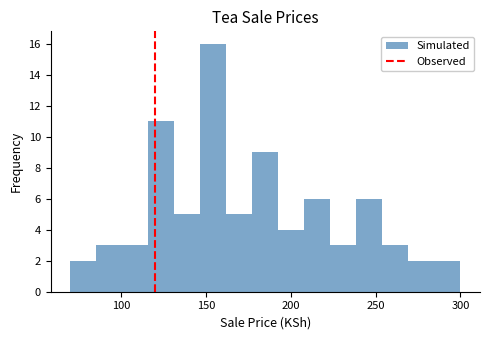

Around what value on the x-axis is the tallest bar? Give the approximate position of its centre, as read against the axis.

155